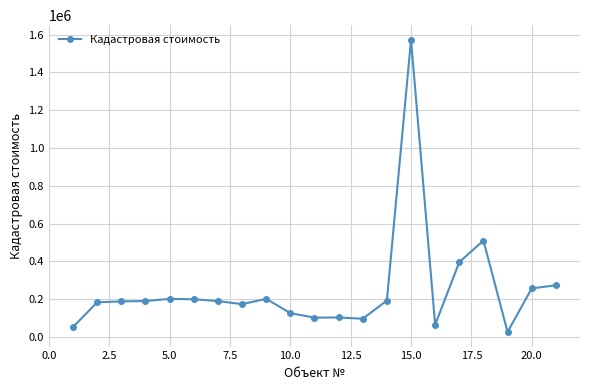

True or false: there are more than 2 points higher than both neighbors.

True